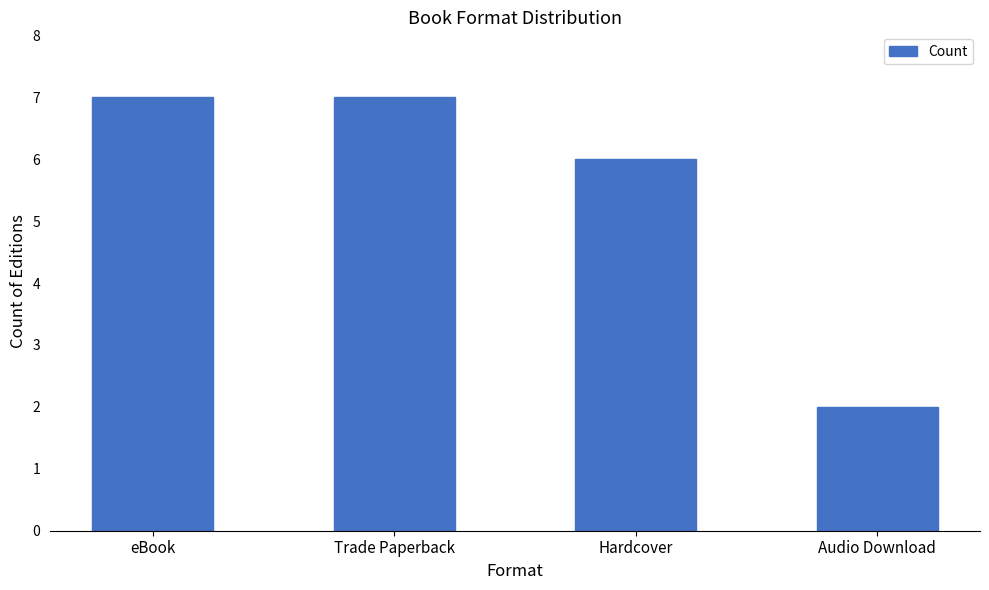

Count the number of data series in this chart.

1